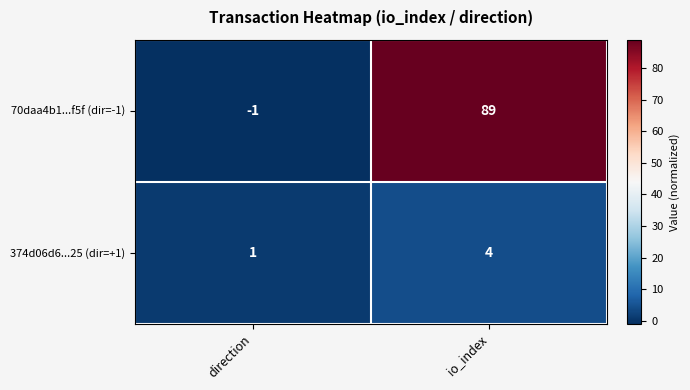

Is it true that 70daa4b1...f5f (dir=-1) equals 135 at io_index?

False